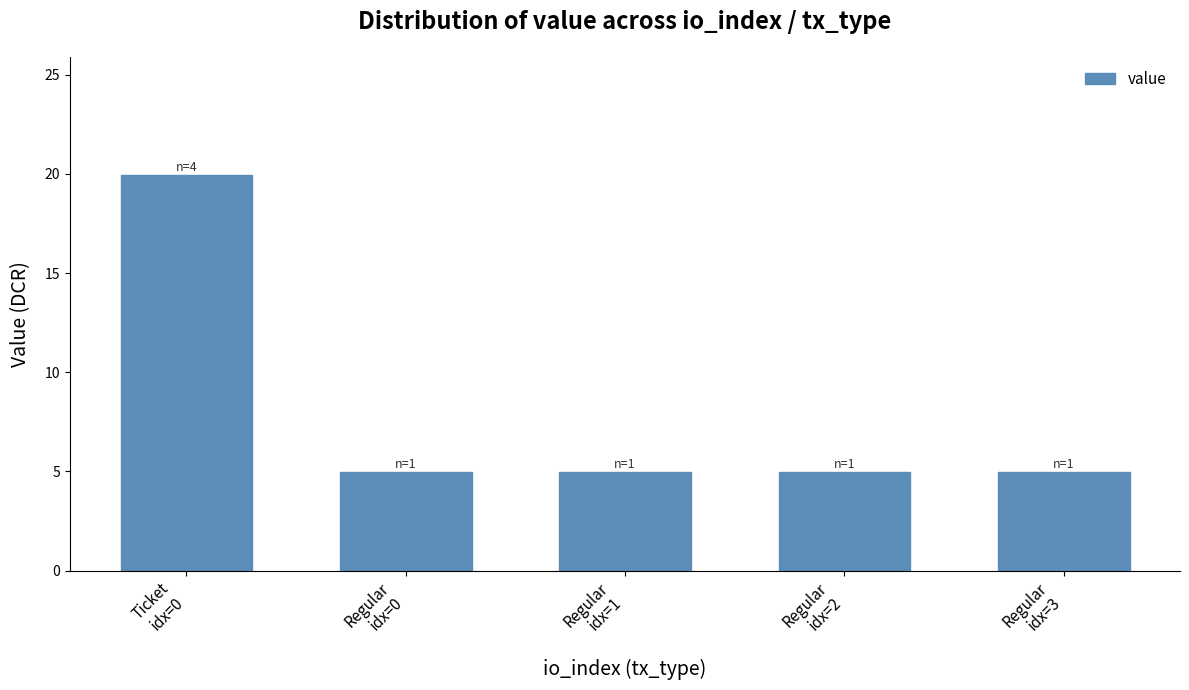

What is the sum of all values?

39.9